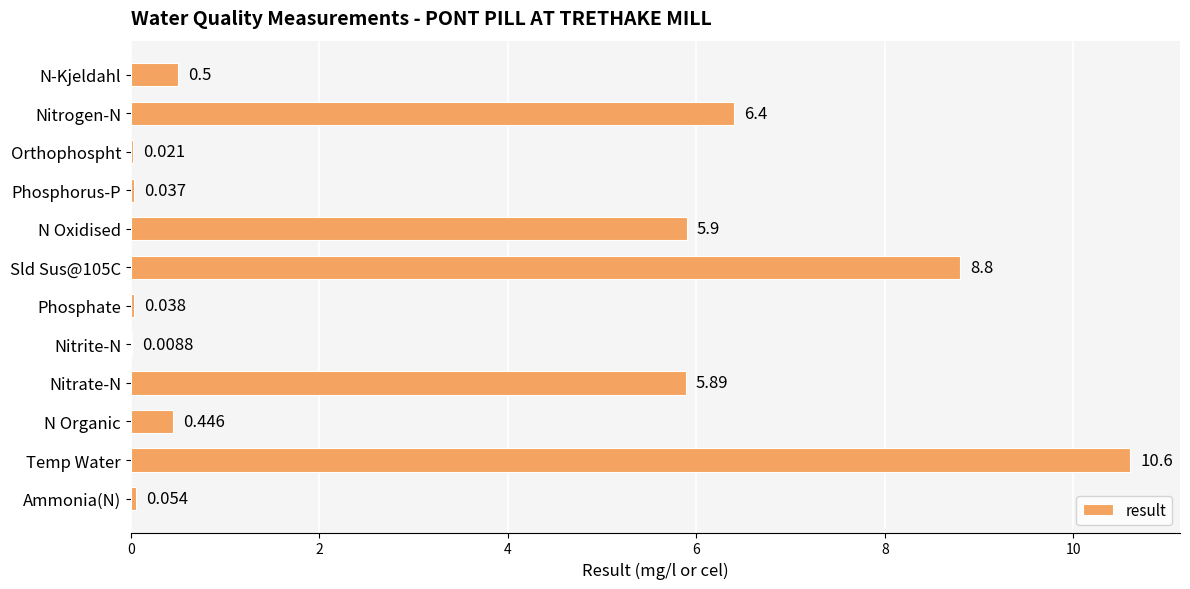

Count the number of data series in this chart.

1